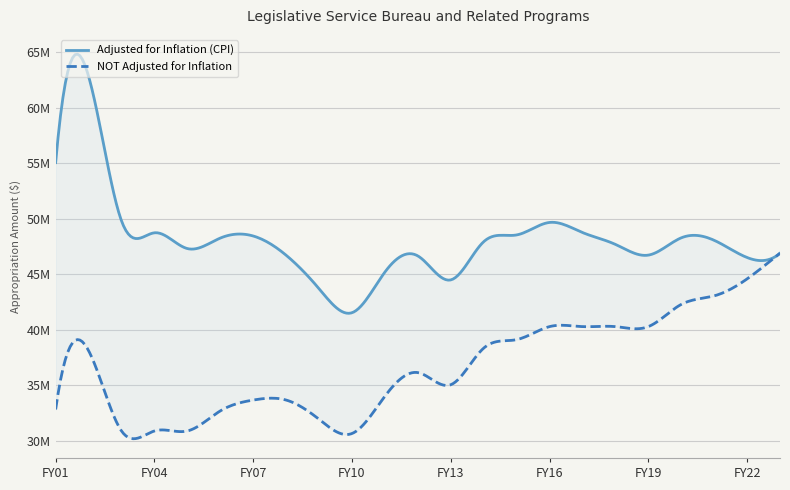

Count the number of categories in the chart.

23